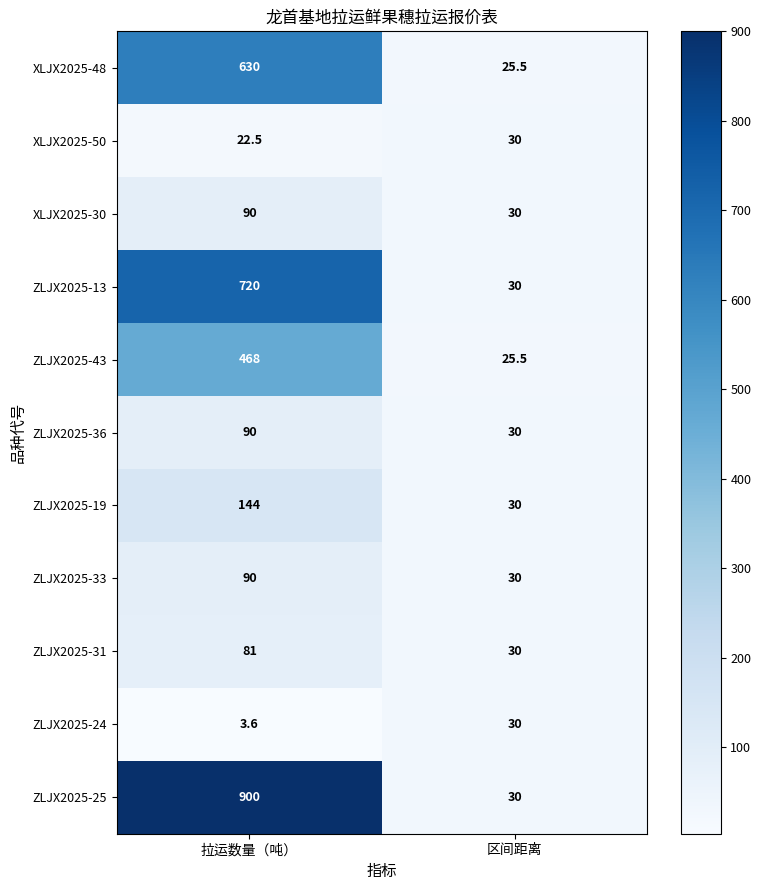

What is the total value across all series at 拉运数量（吨）?

3239.1